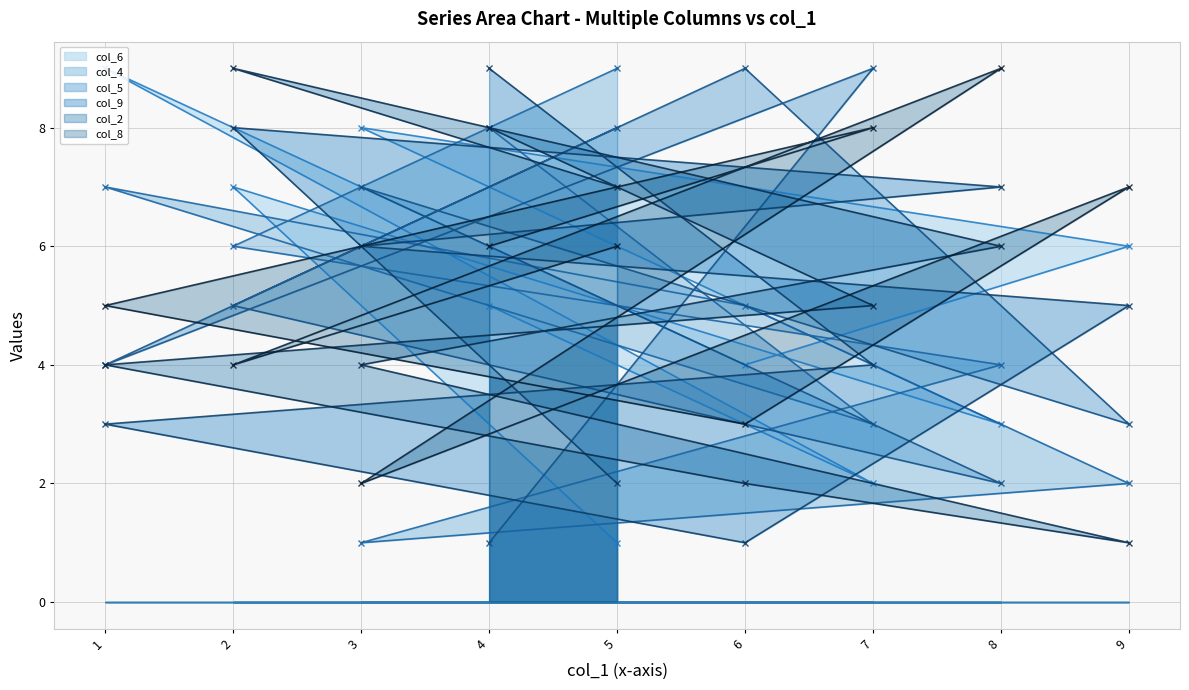

What is the minimum value for col_5?

1